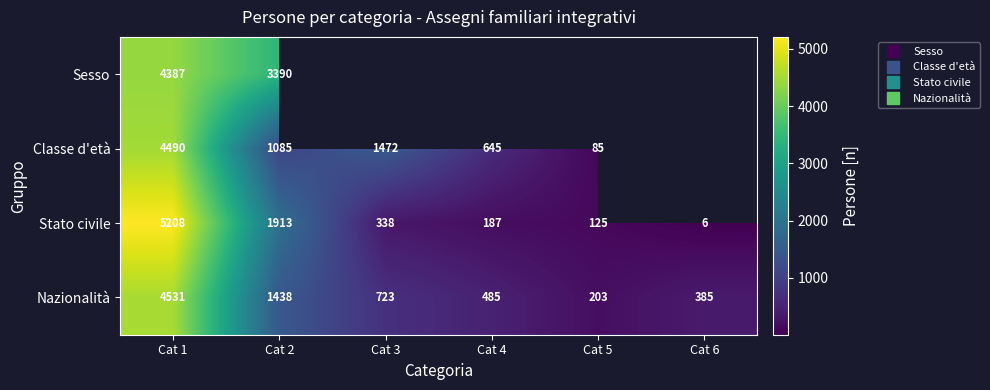

Which category has the lowest value across all series?

Cat 6